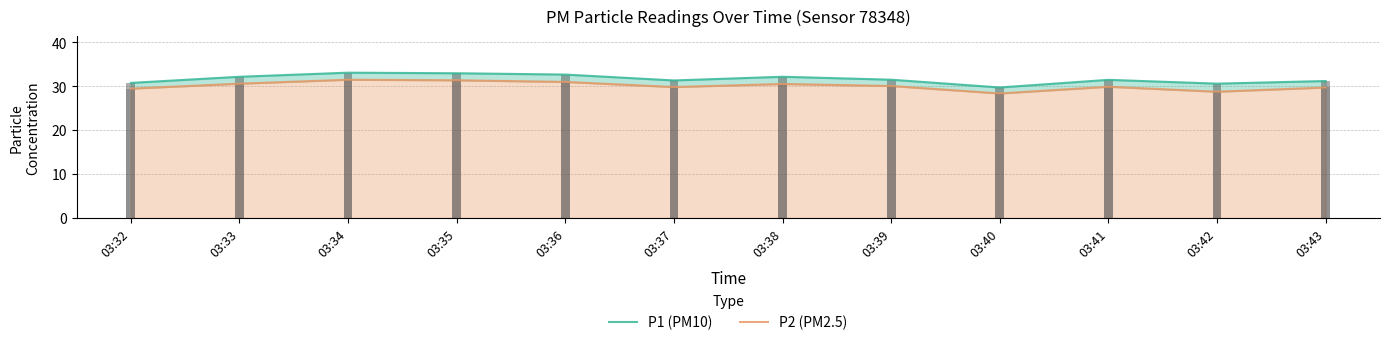

Rank the series by their maximum value, from lowest to highest.

P2 (PM2.5), P1 (PM10)